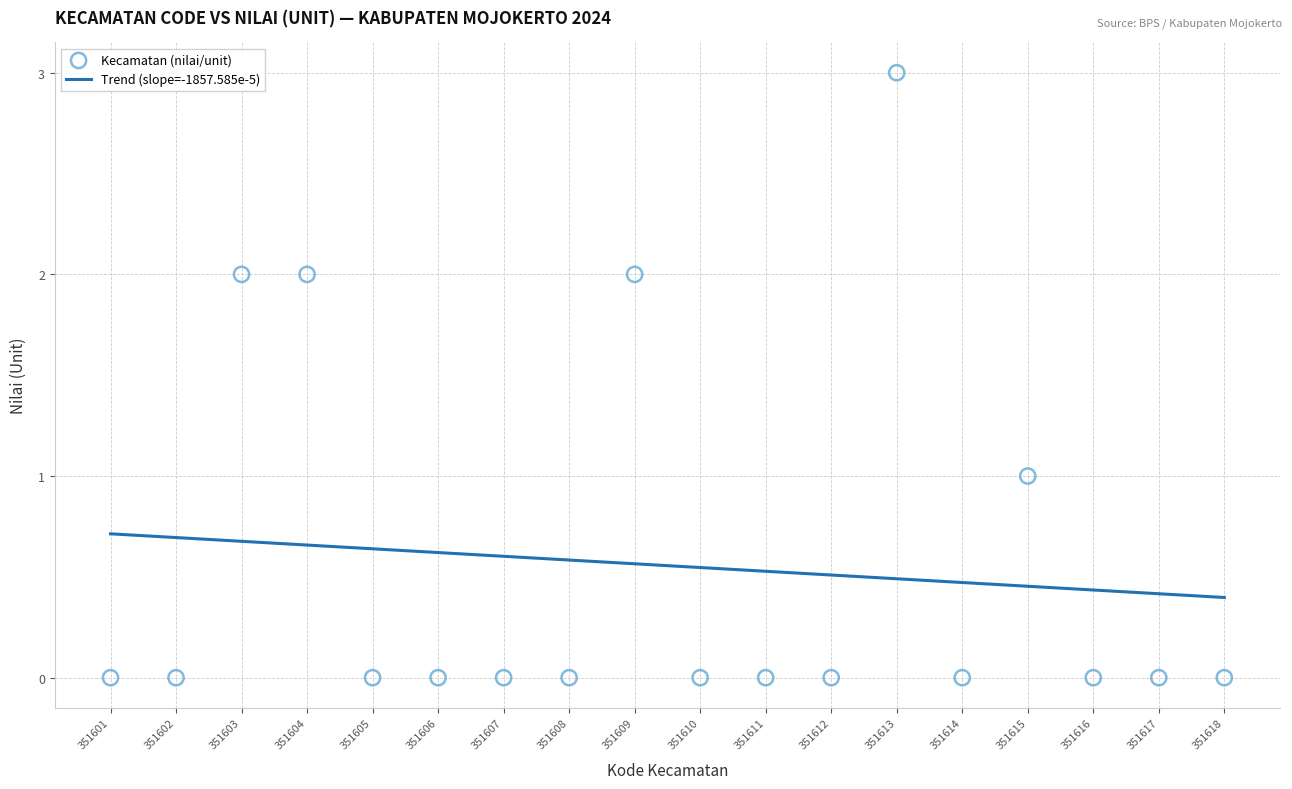

What is the range of Y values (max minus min)?

3